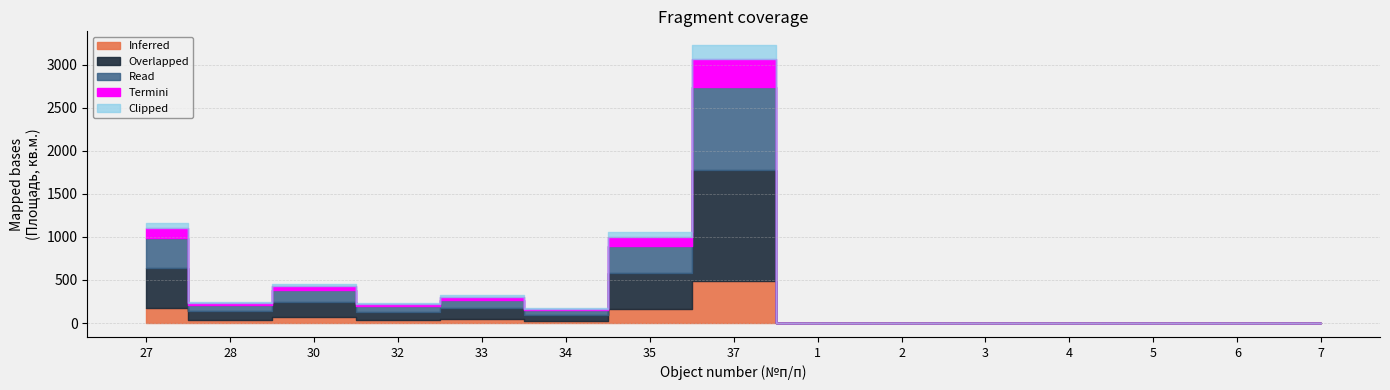

The Termini series shows 59 at 37. True or false?

False